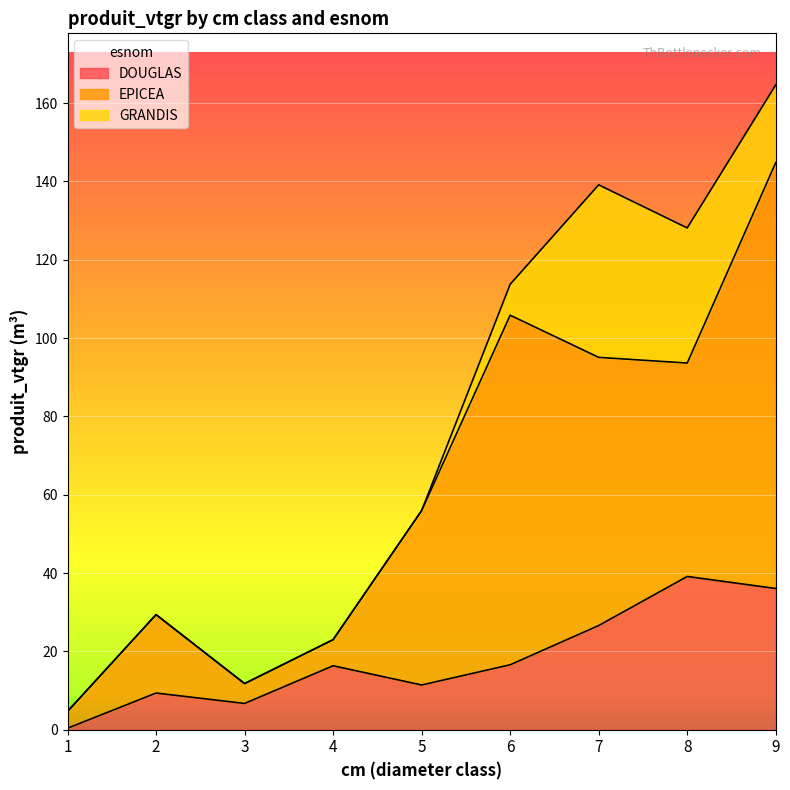

The DOUGLAS series shows 39.1 at 8. True or false?

True